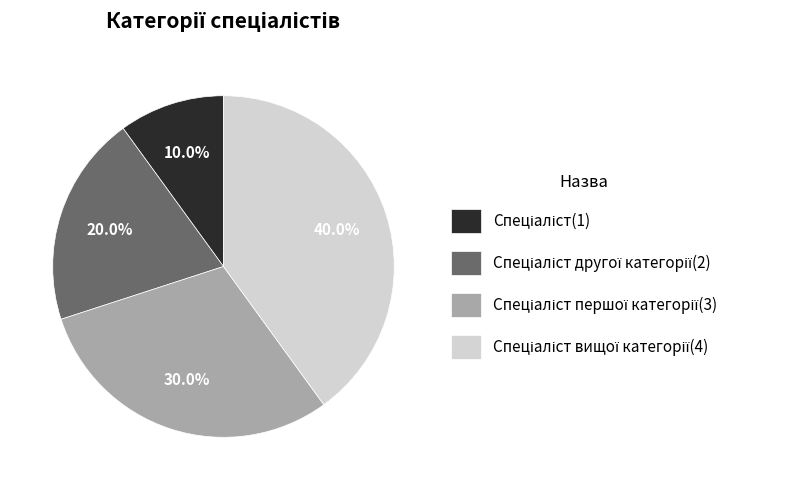

Is there a majority slice in this chart?

No